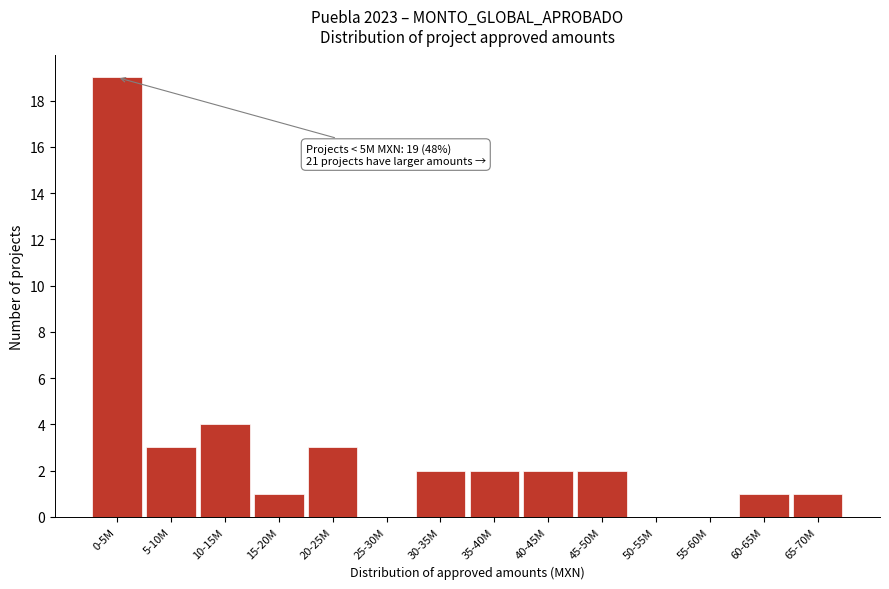

Reading right to left, extract all data points from this chart.

65-70M=1	60-65M=1	55-60M=0	50-55M=0	45-50M=2	40-45M=2	35-40M=2	30-35M=2	25-30M=0	20-25M=3	15-20M=1	10-15M=4	5-10M=3	0-5M=19